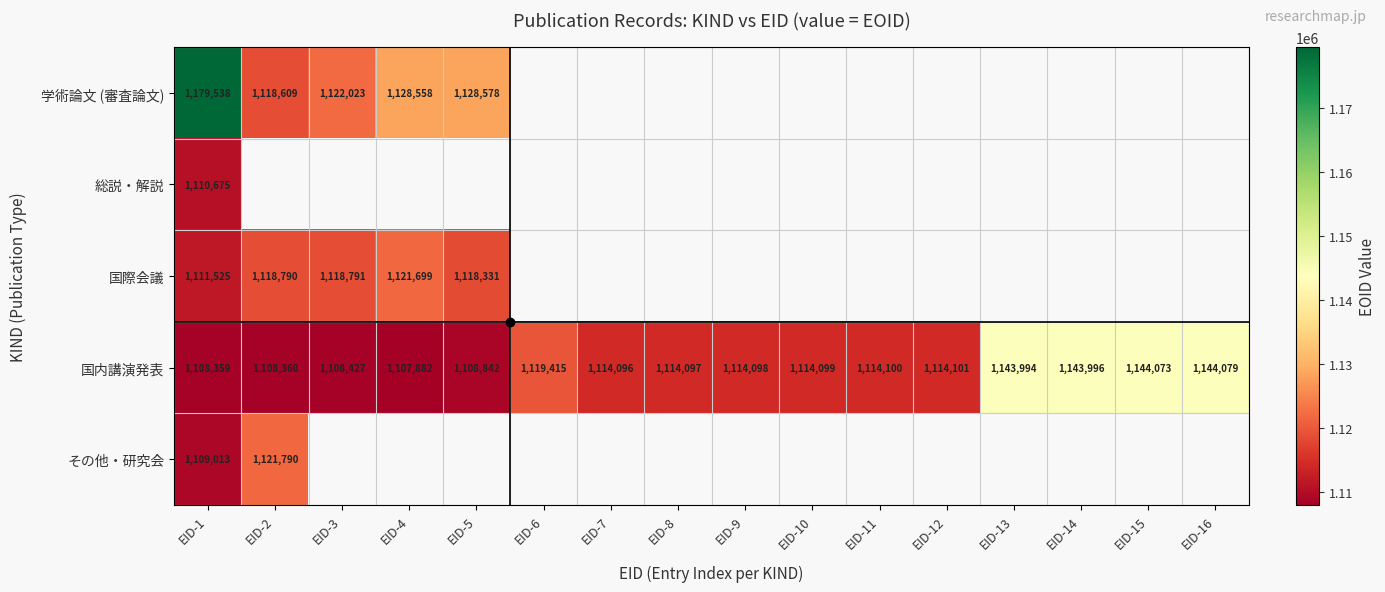

At which label does 国内講演発表 reach its minimum?

EID-4